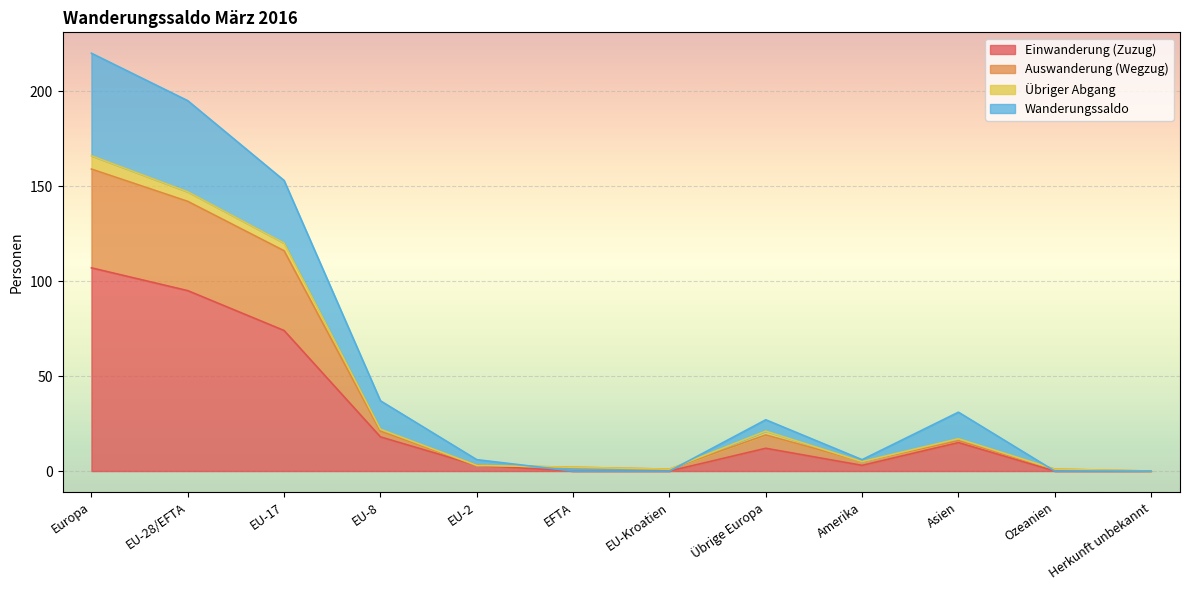

At how many categories does at least one series exceed 5?

8